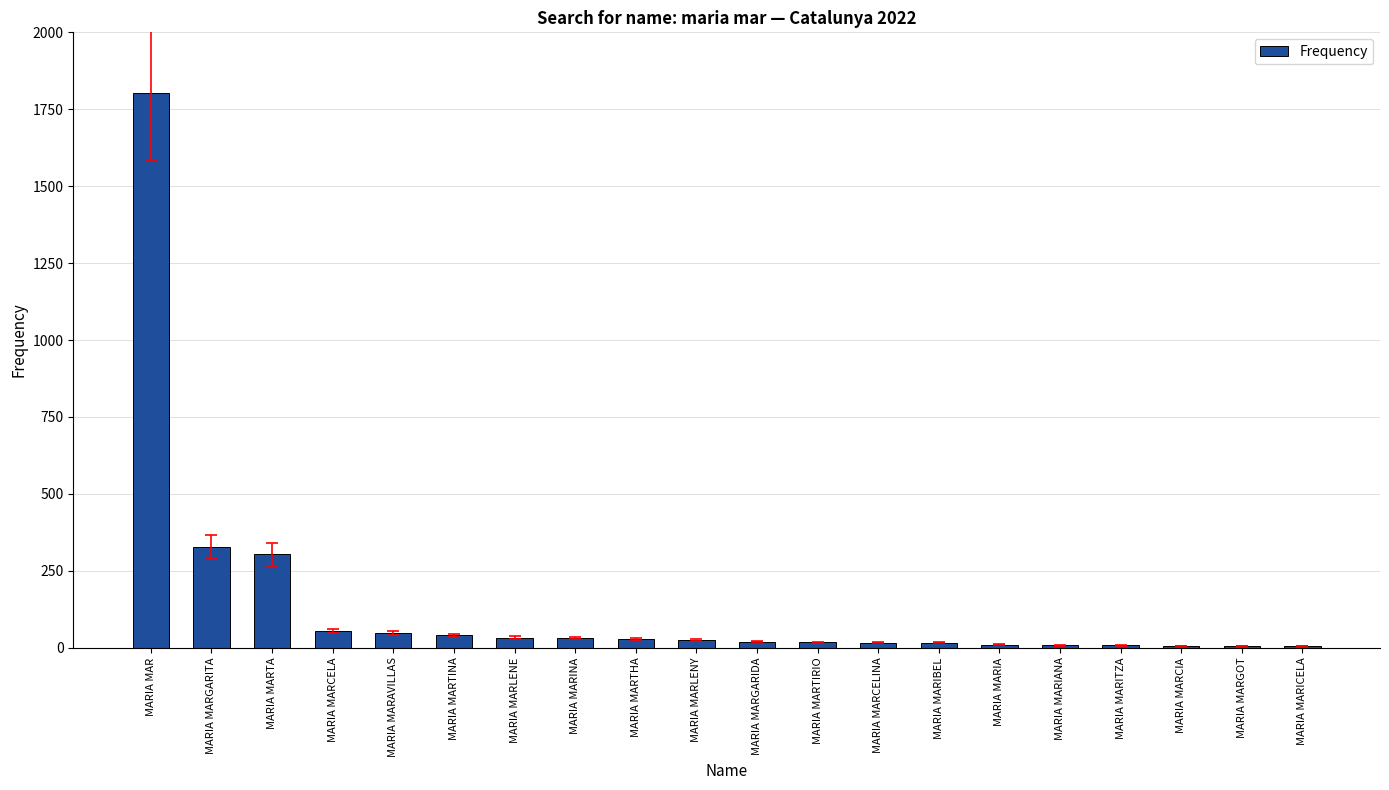

Approximately how many times larger is the value at MARIA MARCELA compared to MARIA MARIA?

5.4